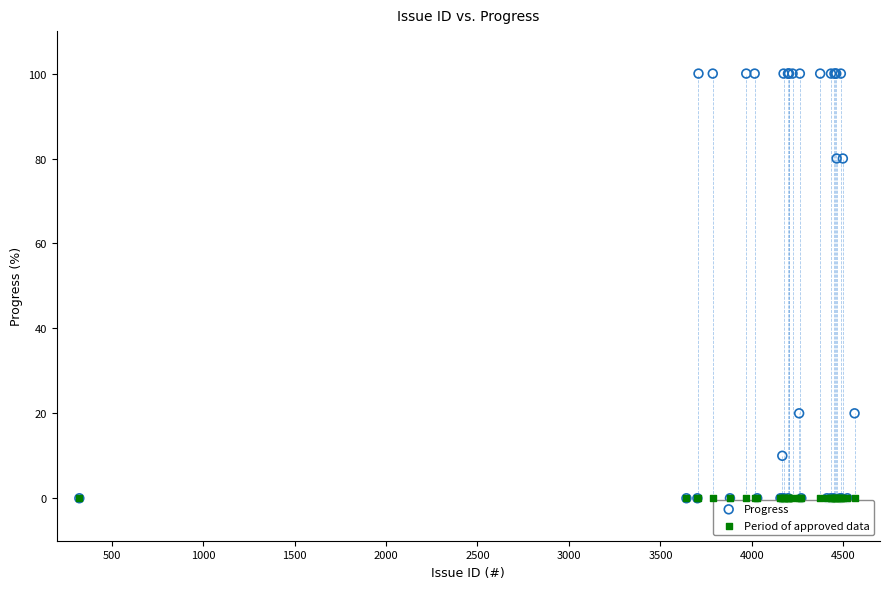

Which series contains the highest Y value?

Progress